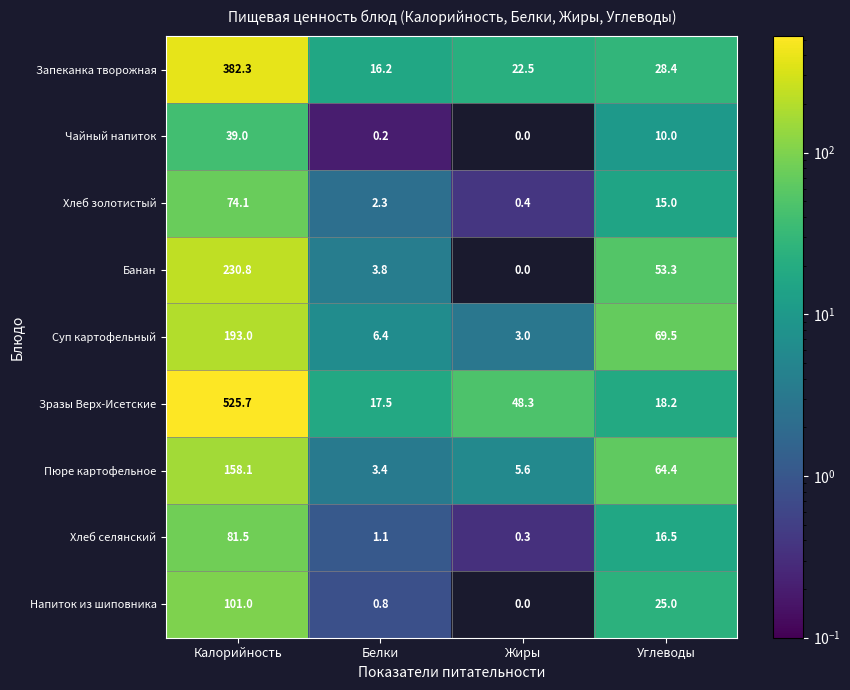

Between Калорийность and Белки, which series saw the biggest shift?

Зразы Верх-Исетские